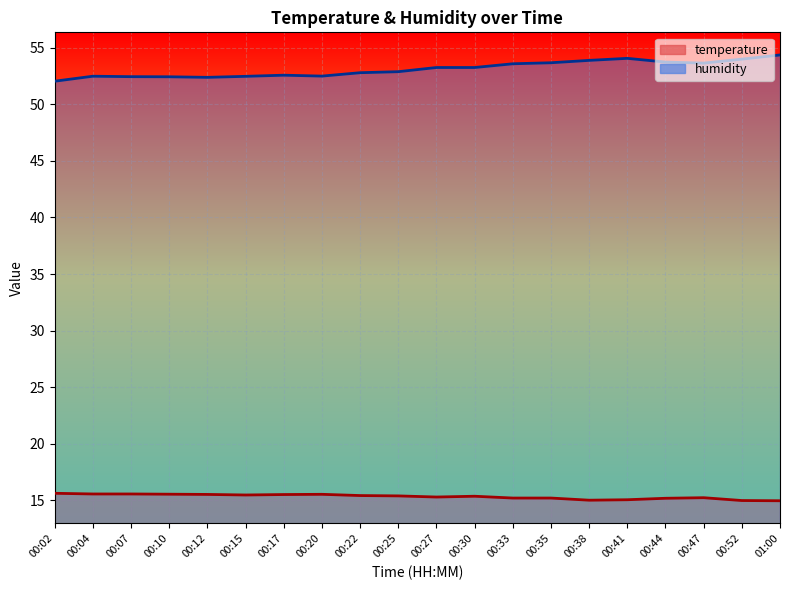

What position from the right is 00:27?

10